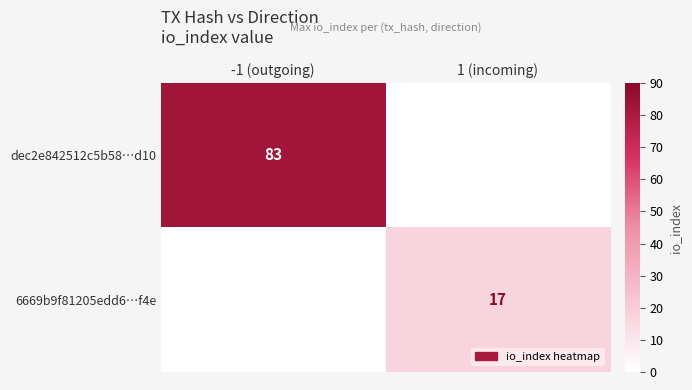

The value of 6669b9f81205edd6…f4e at 1 (incoming) is 12. True or false?

False